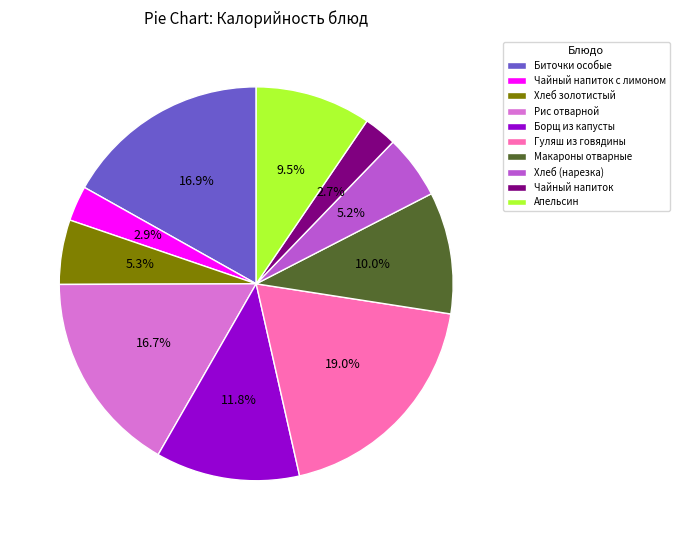

To the nearest percent, what portion does Макароны отварные represent?

10%